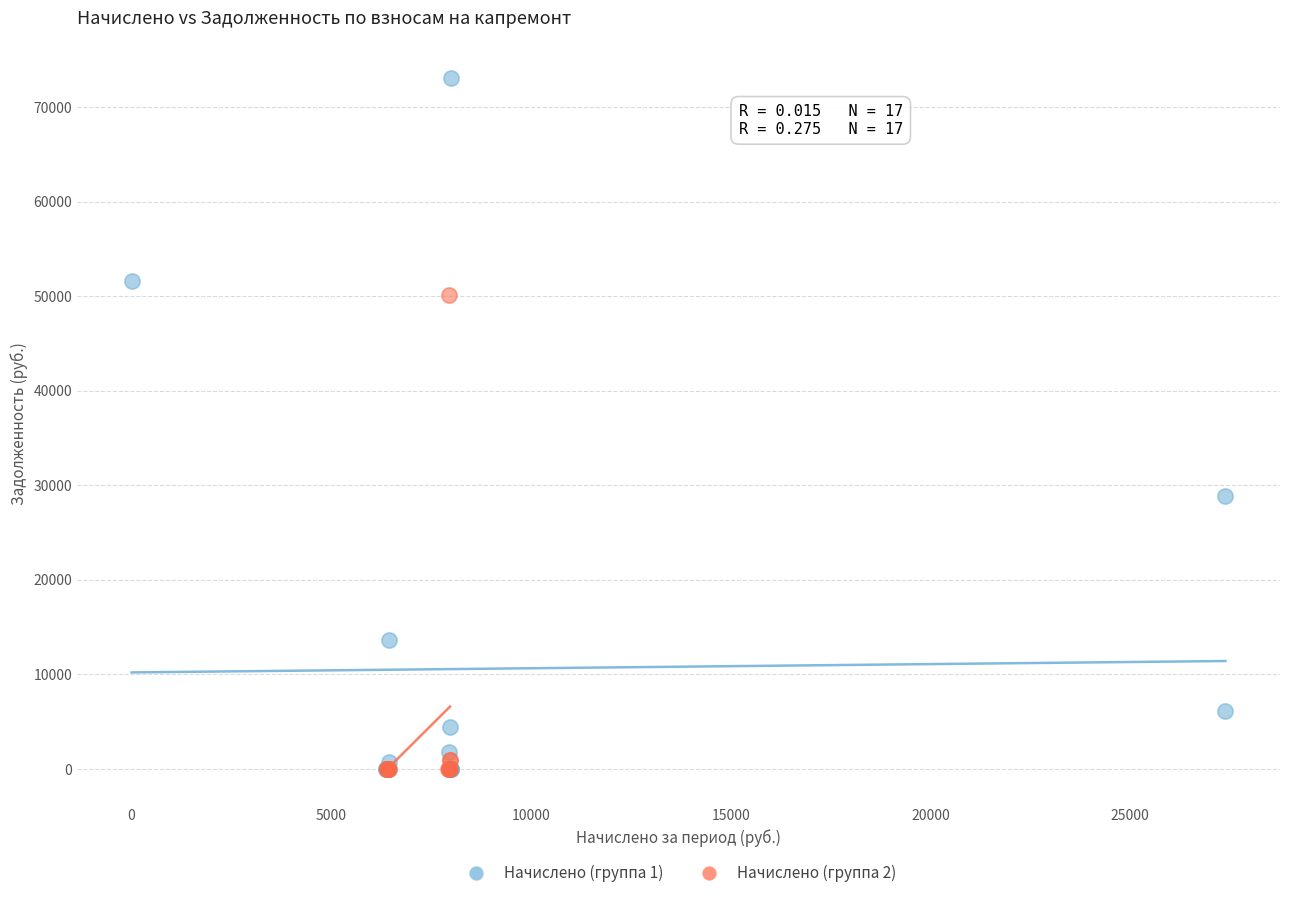

What are all the series names shown in the legend?

Начислено (группа 1), Начислено (группа 2)